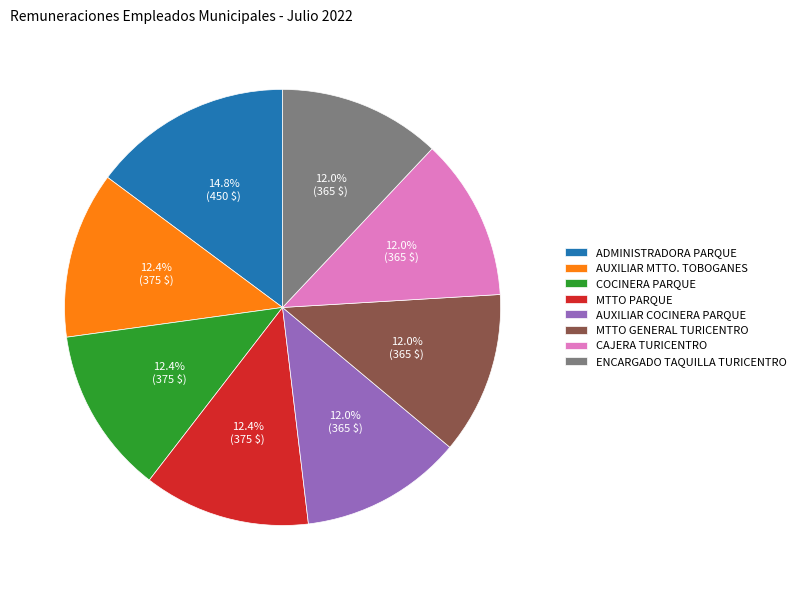

How many slices are in this pie chart?

8